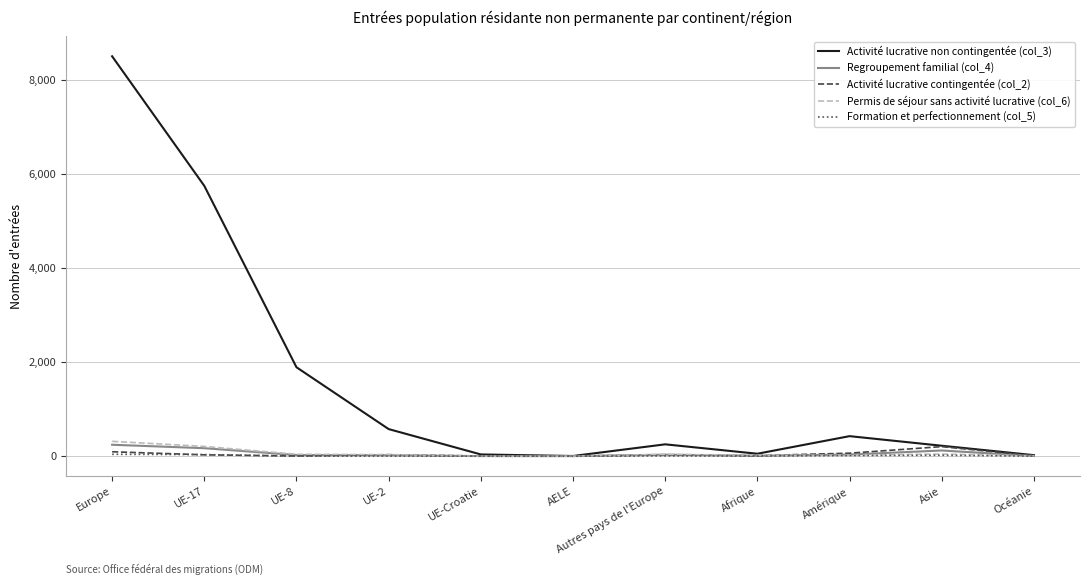

Which series has the largest total across all categories?

Activité lucrative non contingentée (col_3)